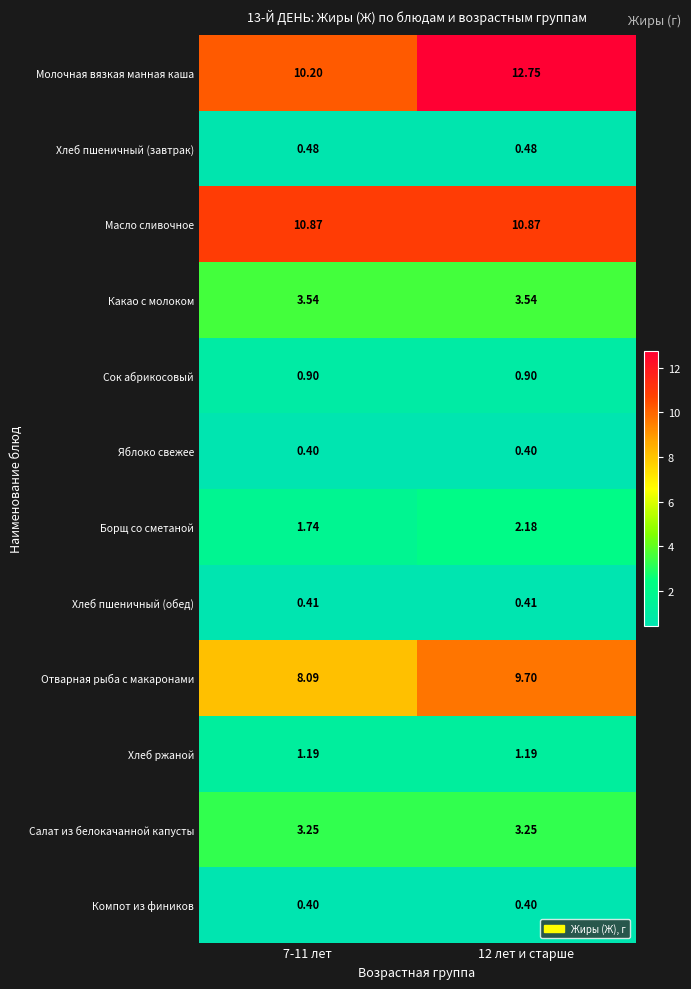

Which series has the largest total across all categories?

Молочная вязкая манная каша